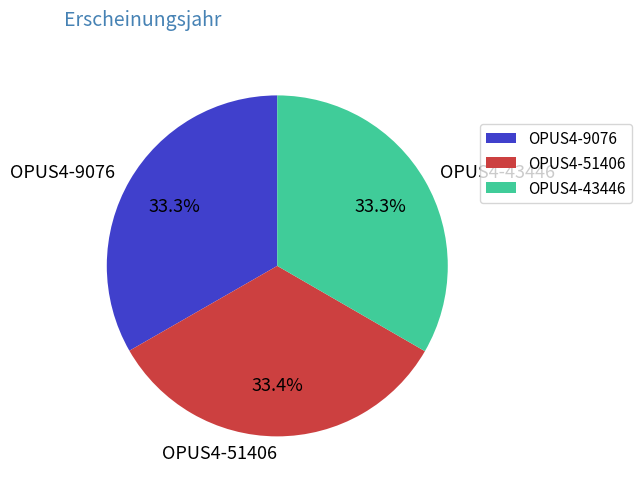

To the nearest percent, what portion does OPUS4-43446 represent?

33%